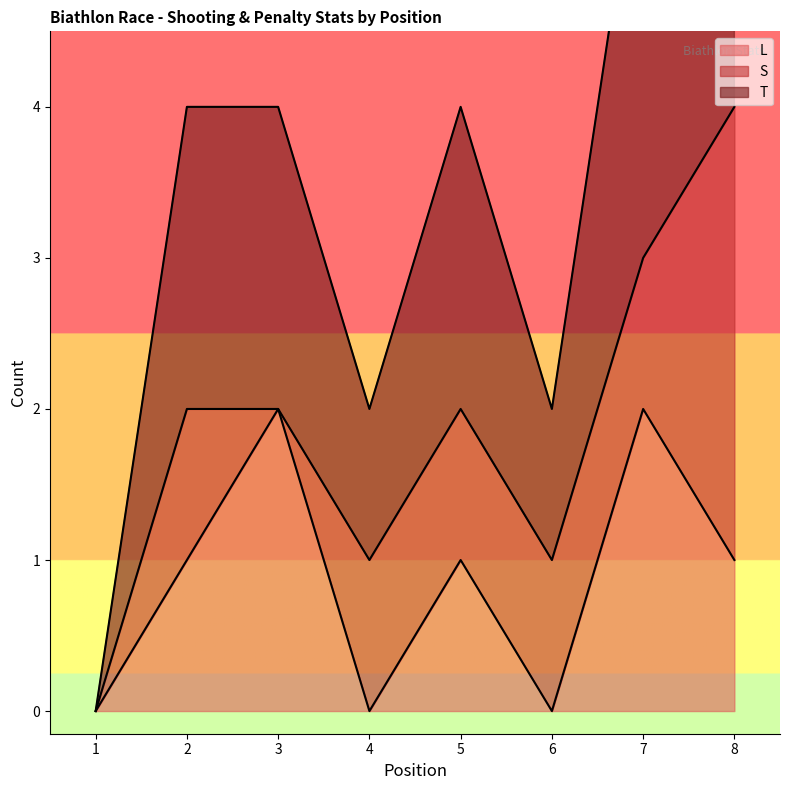

At which category does T reach its first local valley?

4